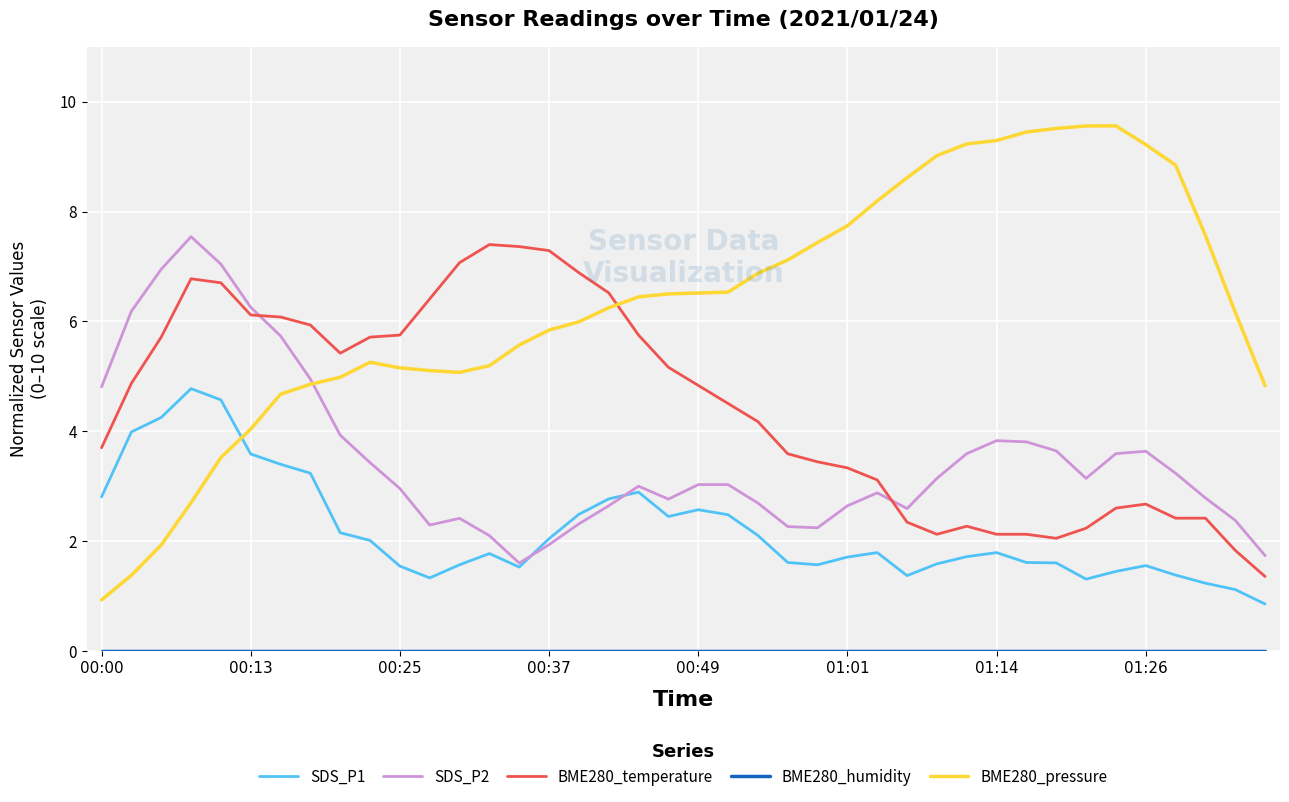

Does the chart display data point markers on the line(s)?

No